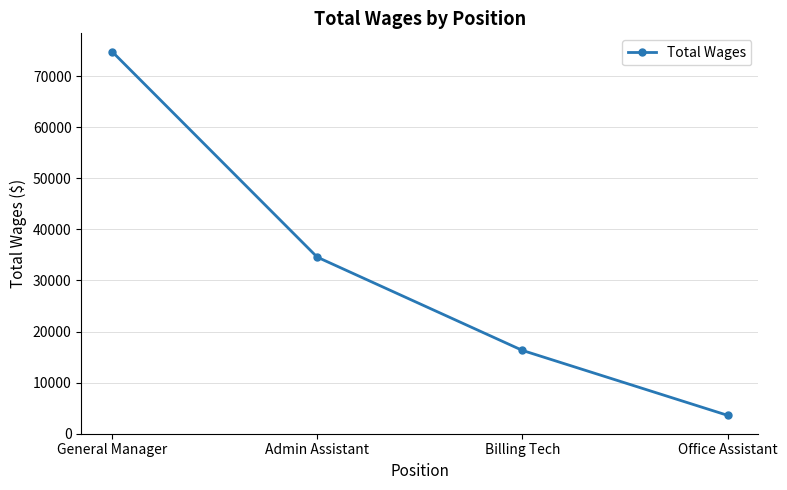

Reading left to right, transcribe all the data shown in this chart.

74800	34559	16305	3598